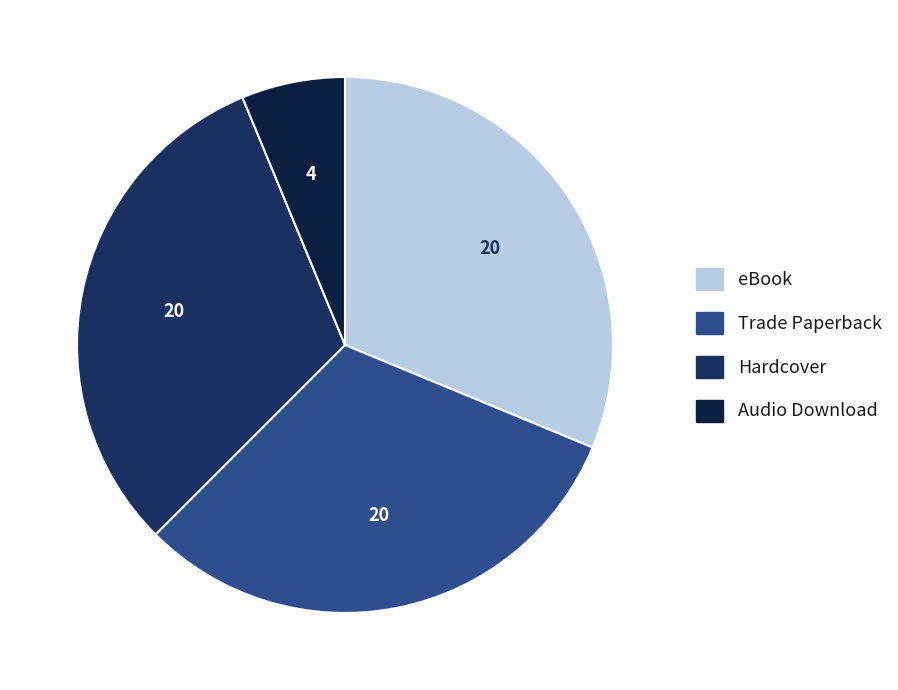

How many segments does this pie chart have?

4